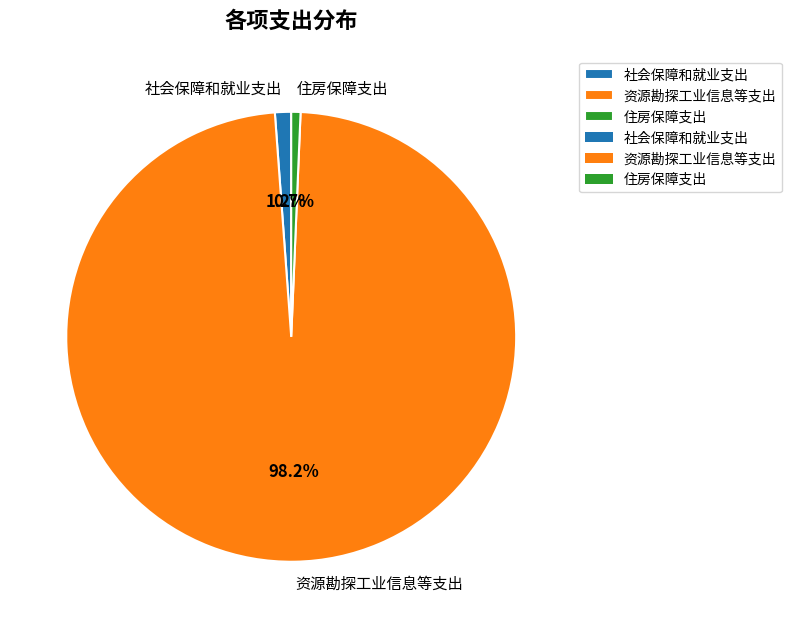

Combined, what portion of the pie is 资源勘探工业信息等支出 and 住房保障支出?

98.8%